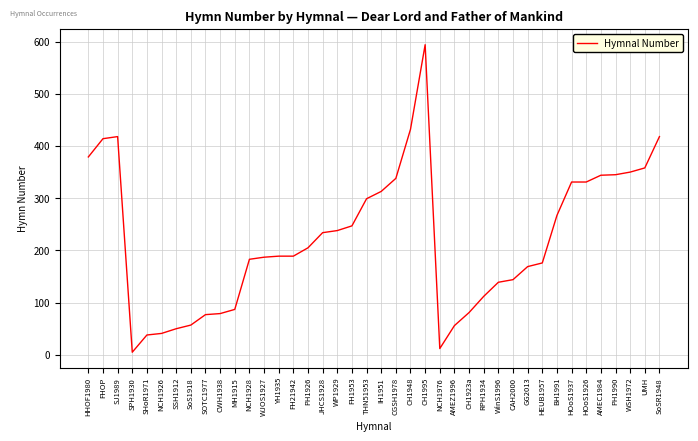

What is the difference between the maximum and minimum values?

589